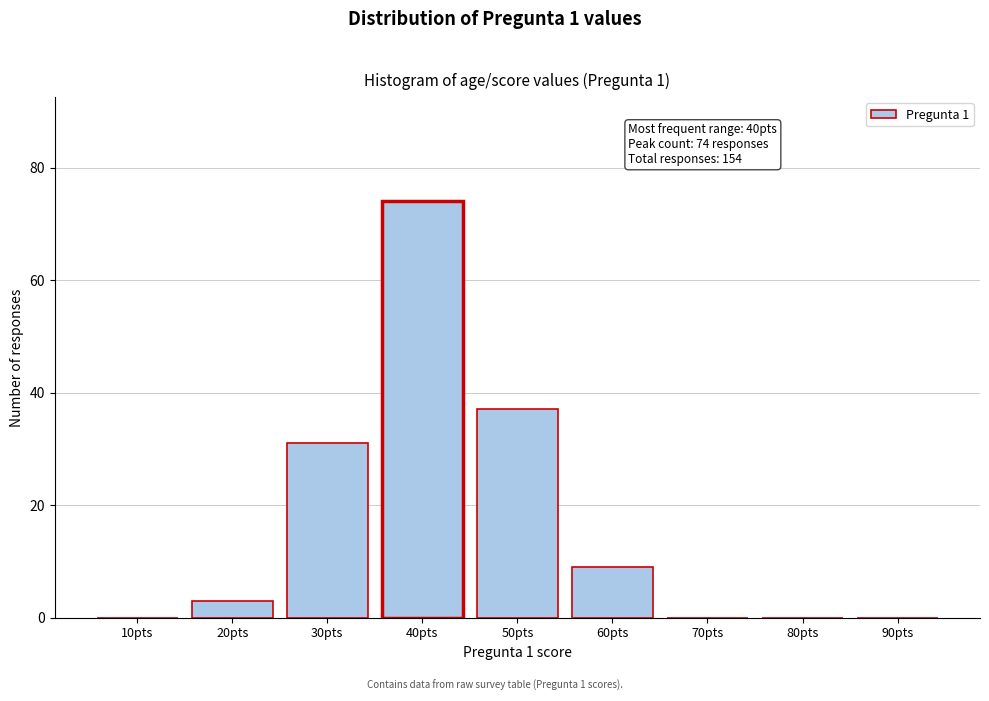

Reading left to right, extract all data points from this chart.

10pts=0	20pts=3	30pts=31	40pts=74	50pts=37	60pts=9	70pts=0	80pts=0	90pts=0